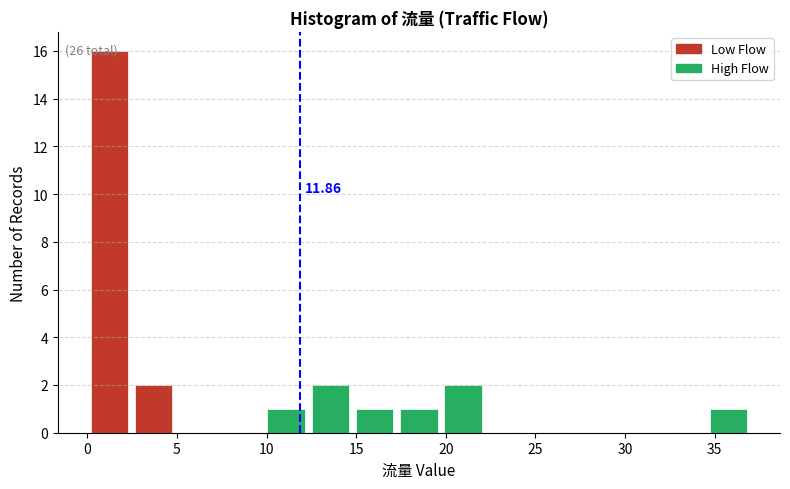

Which range on the x-axis has the tallest bar?

0.0 to 2.5